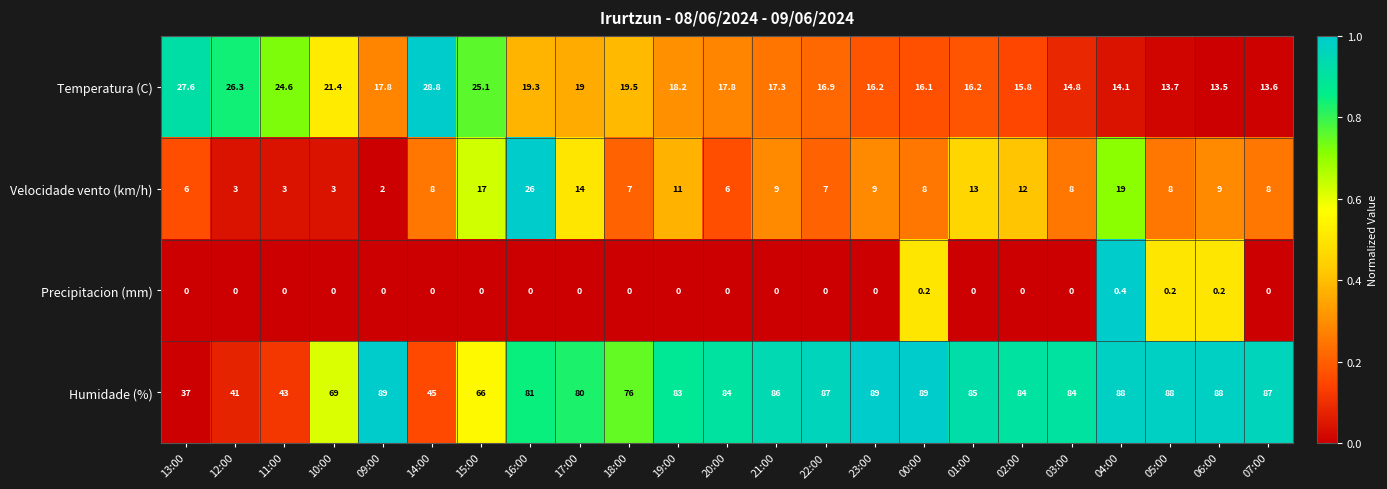

Is it true that Humidade (%) equals 85.0 at 01:00?

True